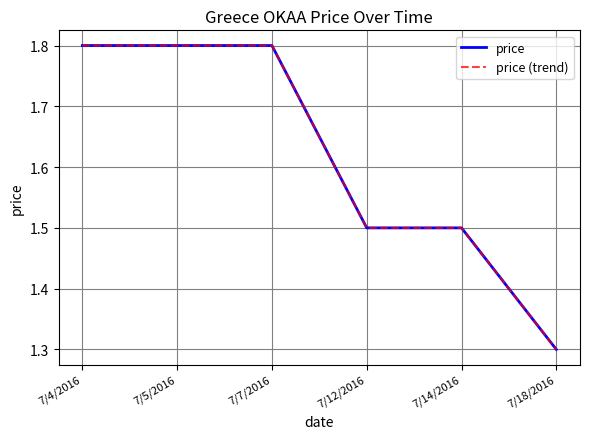

True or false: price and price (trend) cross at least once.

False